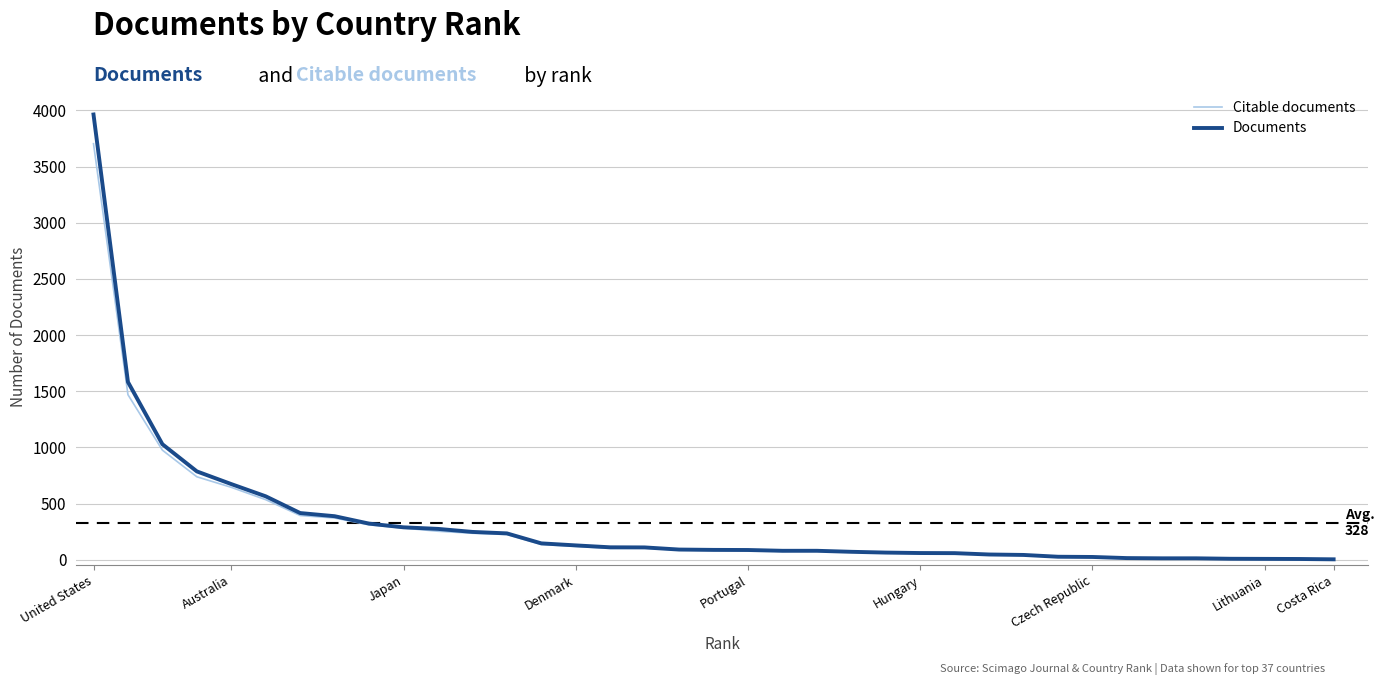

List the series in order of their peak value, lowest first.

Citable documents, Documents